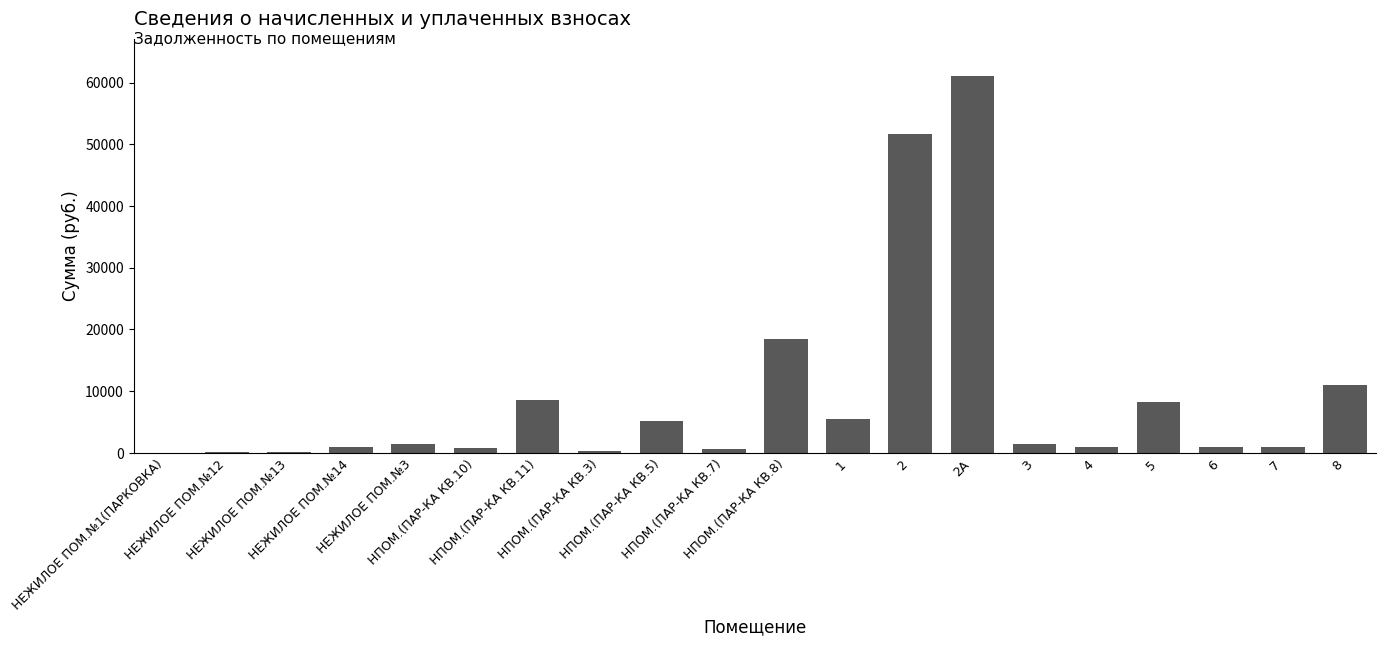

The value at 6 is 315.9. True or false?

False